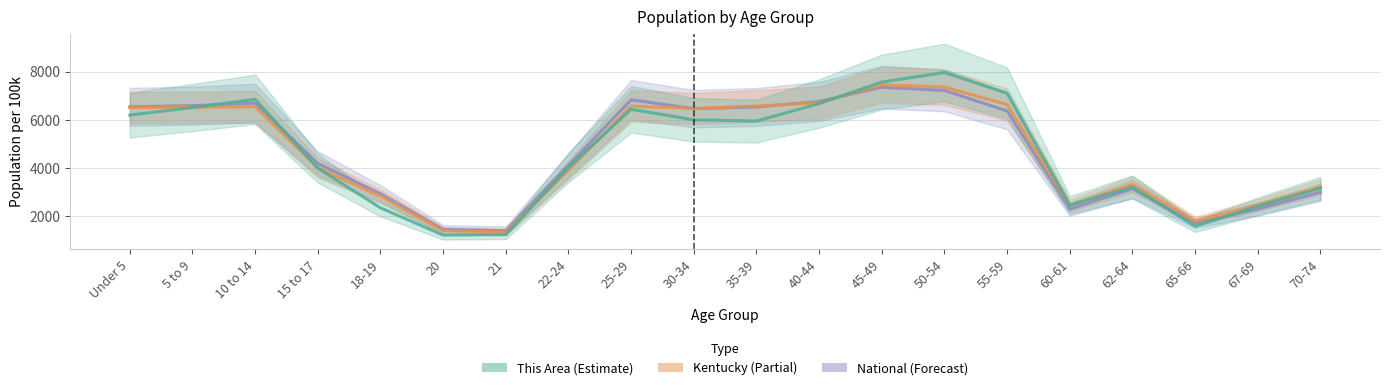

Rank the series by their maximum value, from highest to lowest.

This Area, Kentucky, National